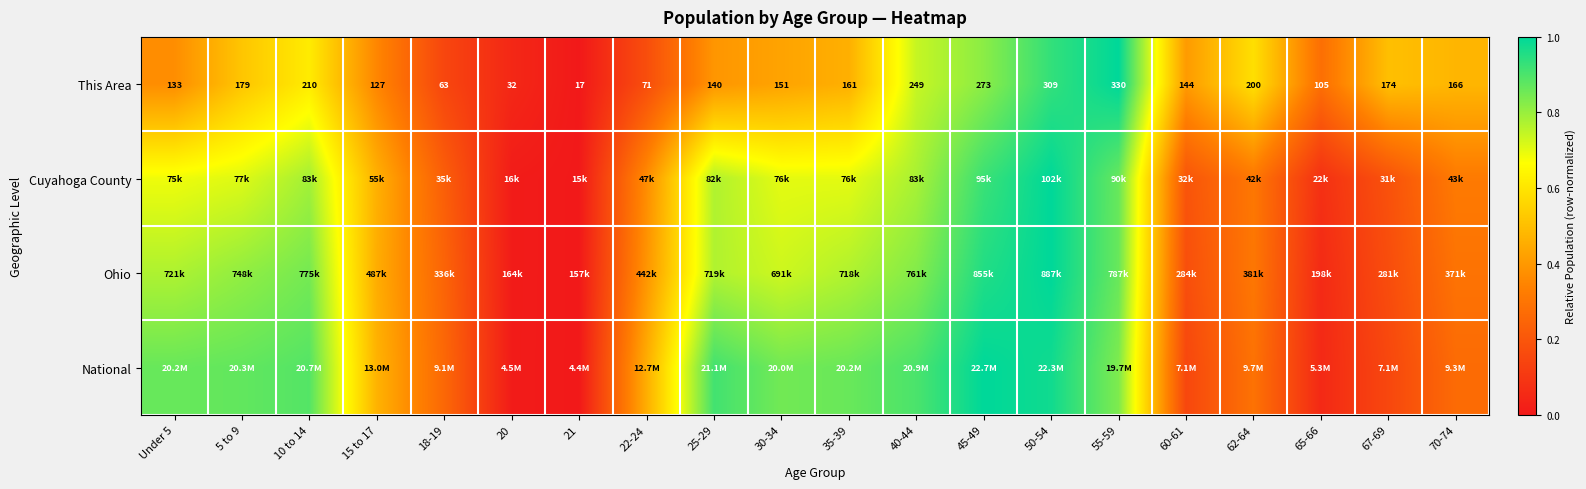

Is it true that Cuyahoga County equals 0.4 at 18-19?

False